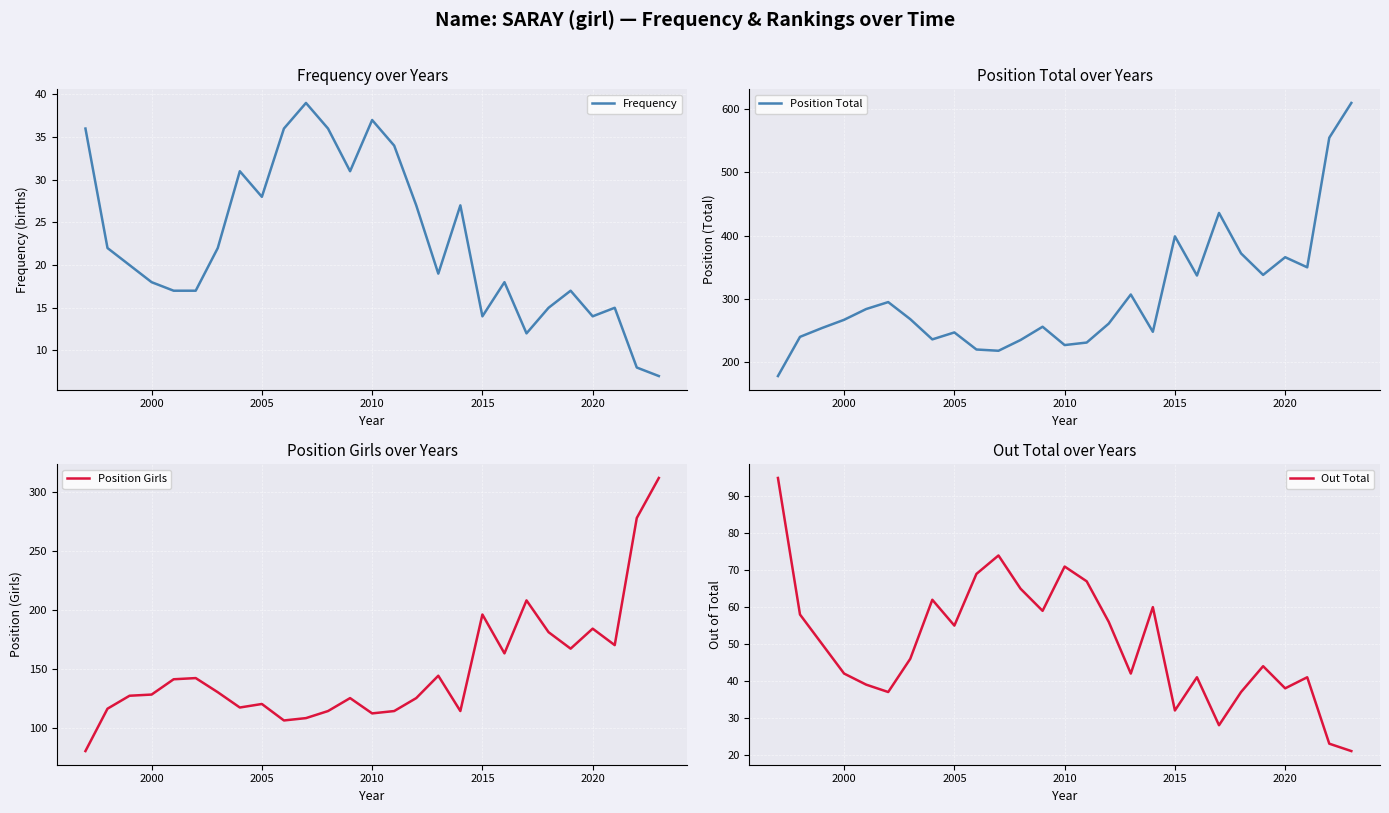

In Frequency, how many points are lower than both neighbors (excluding endpoints)?

6